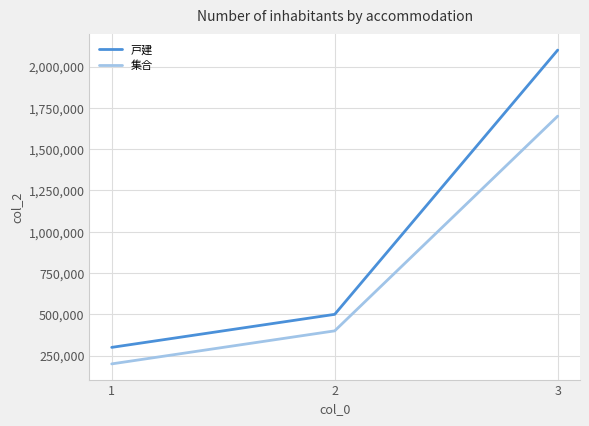

What is the difference between the highest and lowest values at 1?

100000